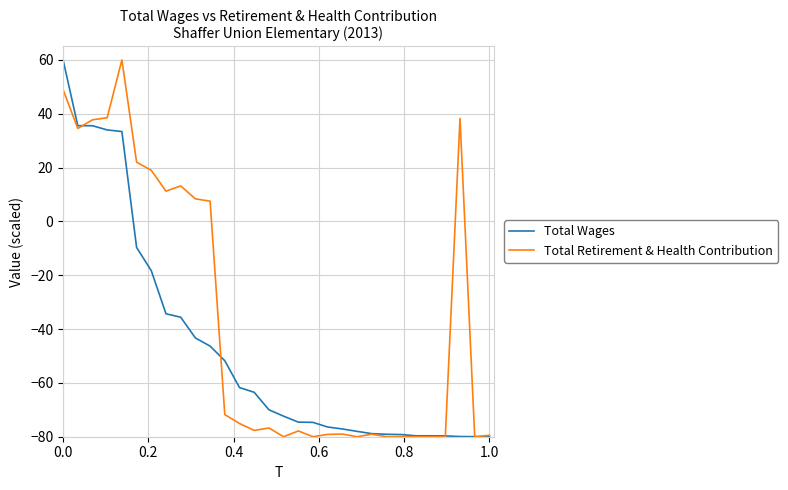

How many positive values does the Total Wages series have?

5